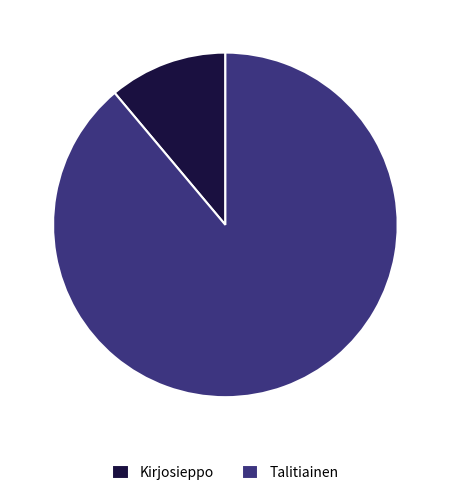

Does Talitiainen account for over 50% of the chart?

Yes